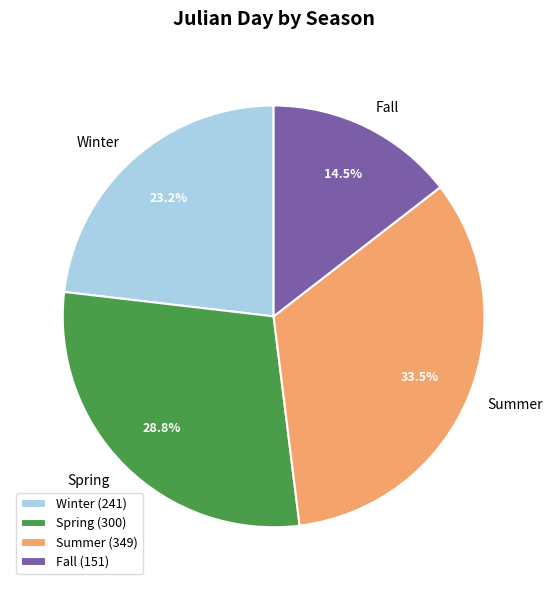

The Spring slice represents 20% of the pie. True or false?

False